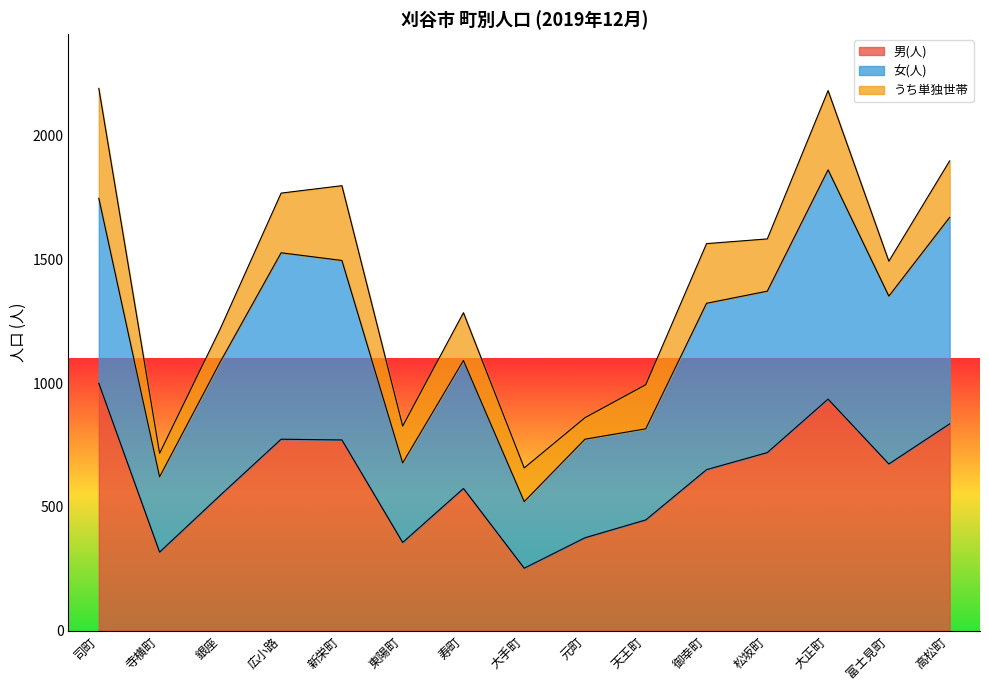

What value does the 女(人) series have at 司町, to the nearest 10?

1750